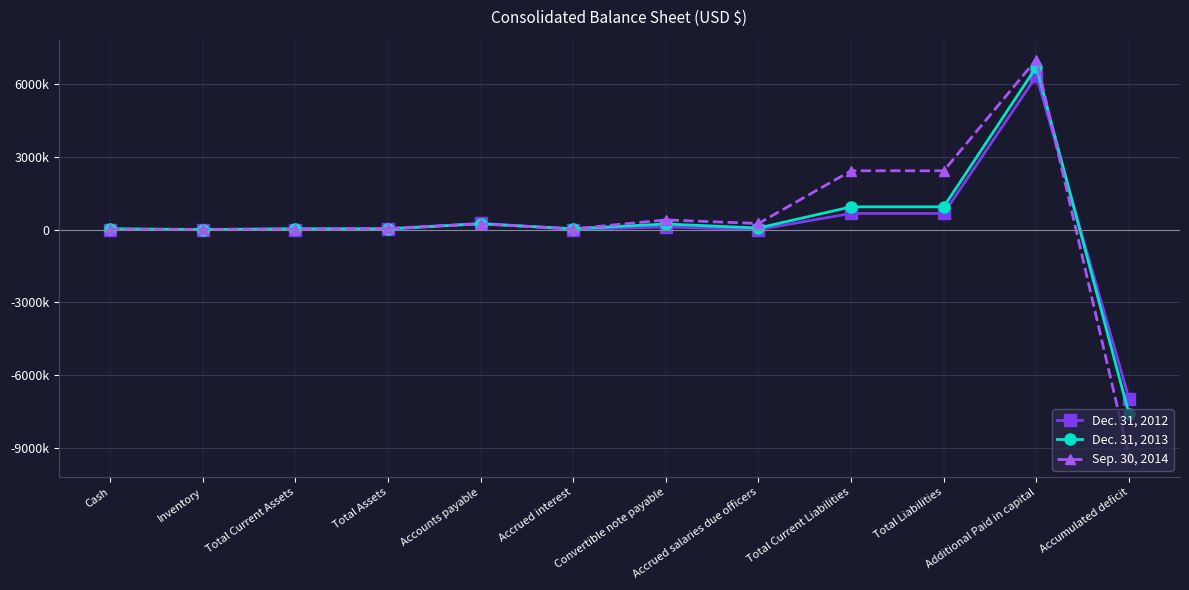

Is the value of Dec. 31, 2012 at Total Current Assets greater than the value of Sep. 30, 2014 at Accounts payable?

No